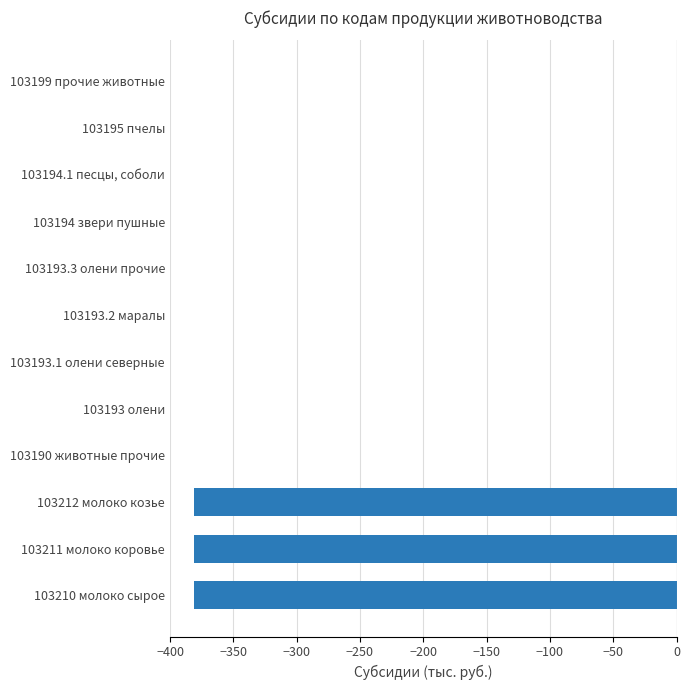

Reading top to bottom, what are all the values shown in this chart?

103199 прочие животные=0.0	103195 пчелы=0.0	103194.1 песцы, соболи=0.0	103194 звери пушные=0.0	103193.3 олени прочие=0.0	103193.2 маралы=0.0	103193.1 олени северные=0.0	103193 олени=0.0	103190 животные прочие=0.0	103212 молоко козье=-381.1	103211 молоко коровье=-381.1	103210 молоко сырое=-381.1